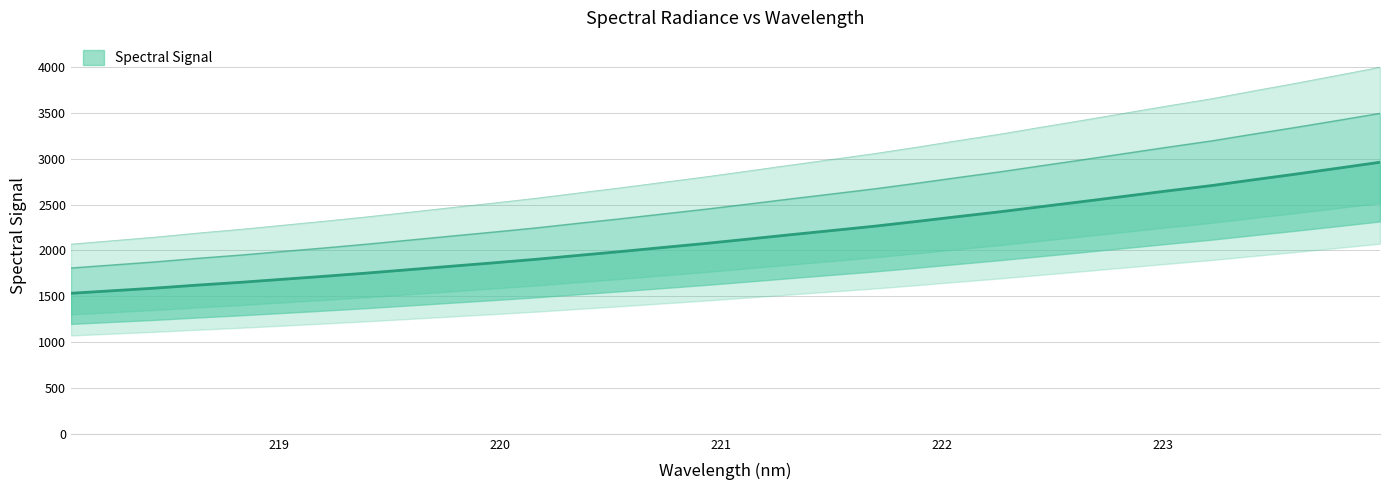

What is the sum of the values at 223.2172 and 220.7354?

6398.3